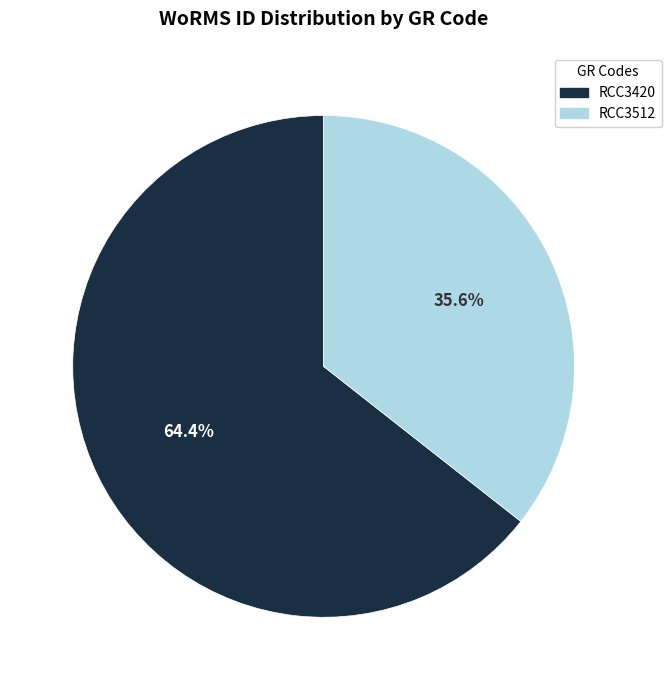

Does any single category account for the majority?

Yes